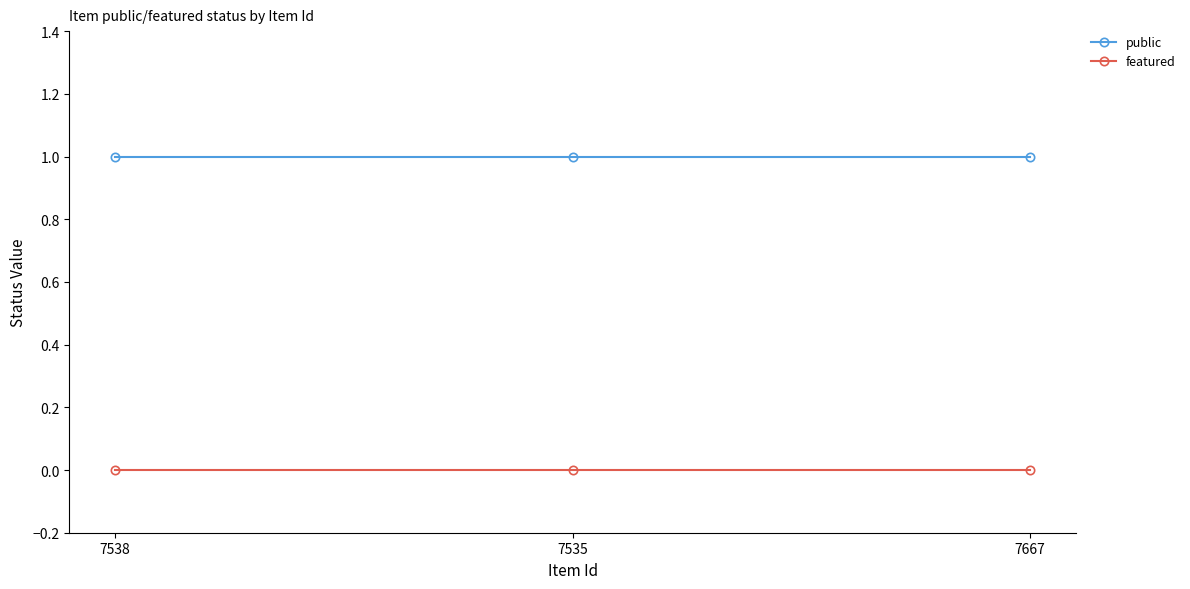

Rank the series at 7667 from highest to lowest value.

public, featured